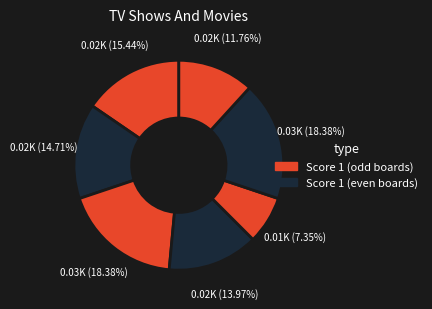

How many slices are in this pie chart?

7